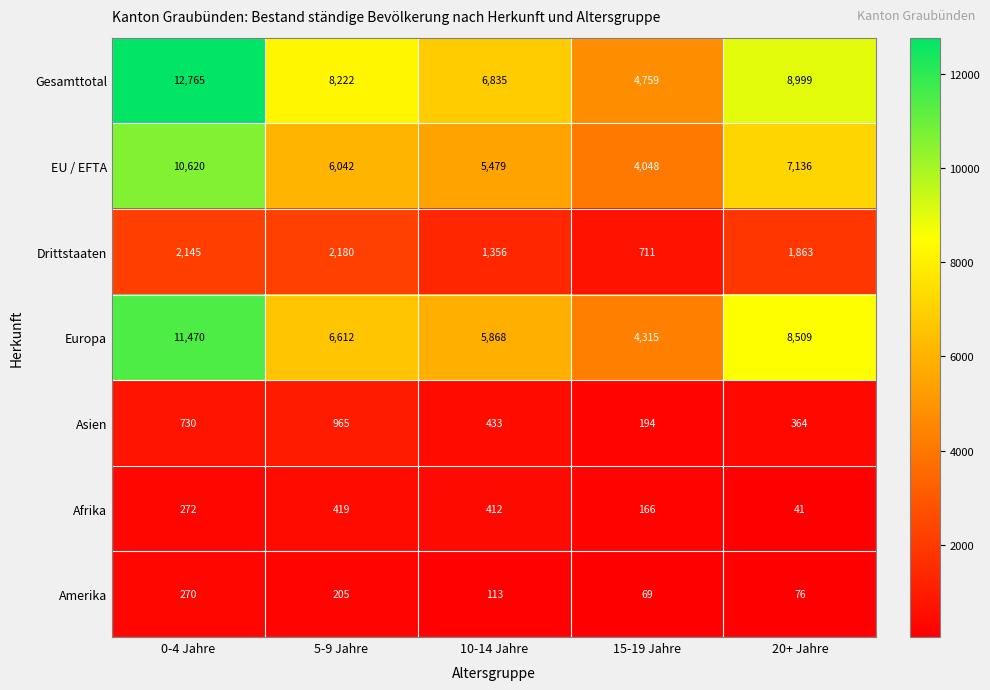

True or false: Europa has a value of 20253 at 0-4 Jahre.

False